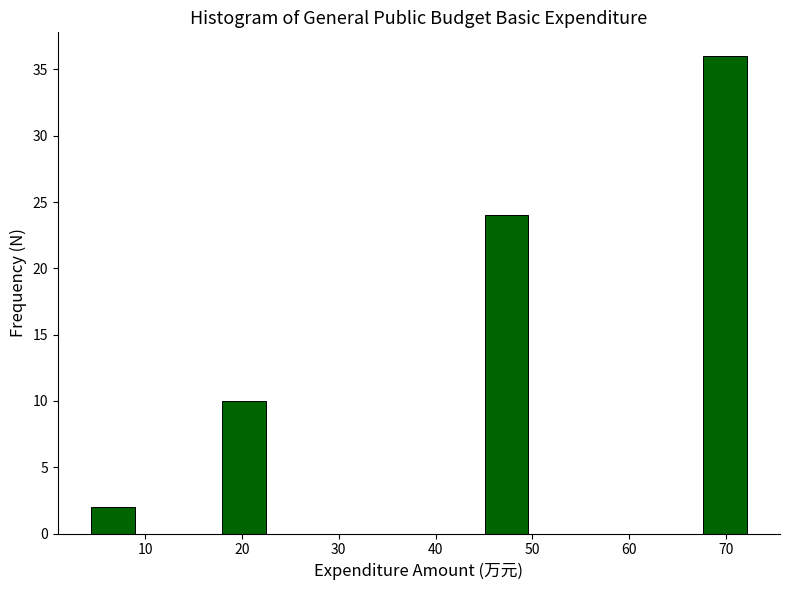

Reading left to right, list every bar in this chart as the range it spans on the x-axis followed by its height. Neither the bar edges nor the heights are printed on the chart, so give them approximately, as read against the axes.

4 to 9: 2
9 to 13: 0
13 to 18: 0
18 to 22: 10
22 to 27: 0
27 to 32: 0
32 to 36: 0
36 to 41: 0
41 to 45: 0
45 to 50: 24
50 to 54: 0
54 to 59: 0
59 to 63: 0
63 to 68: 0
68 to 72: 36